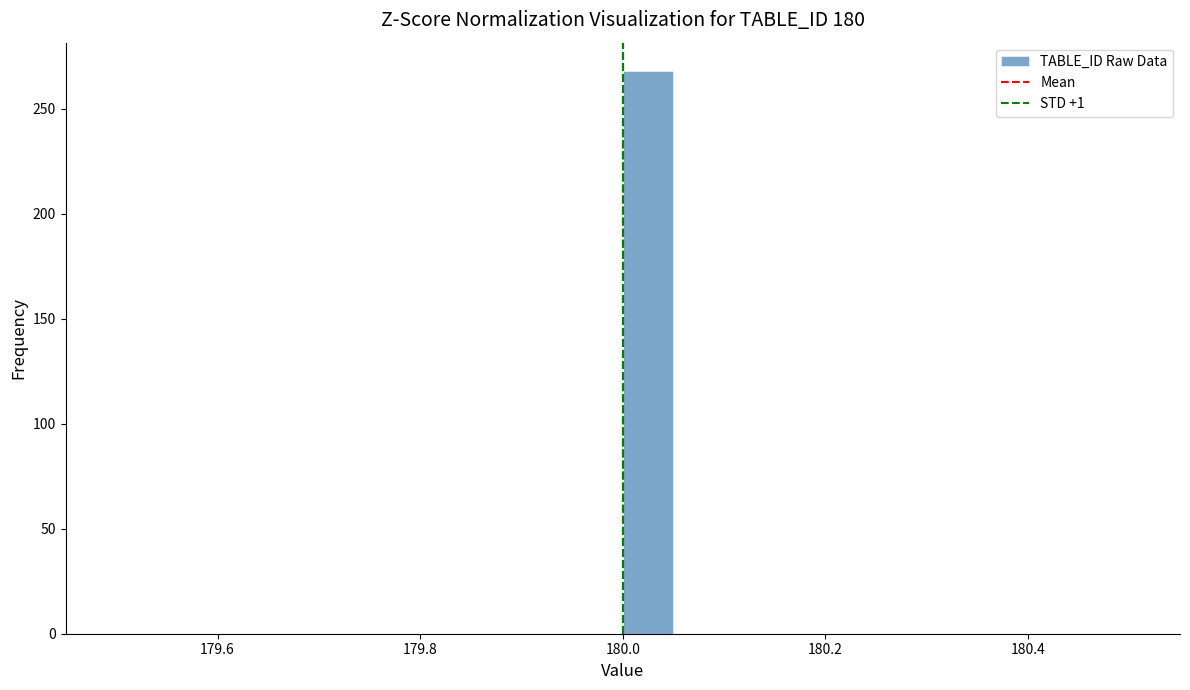

Read against the x-axis, roughly where is the centre of the tallest bar?

180.02